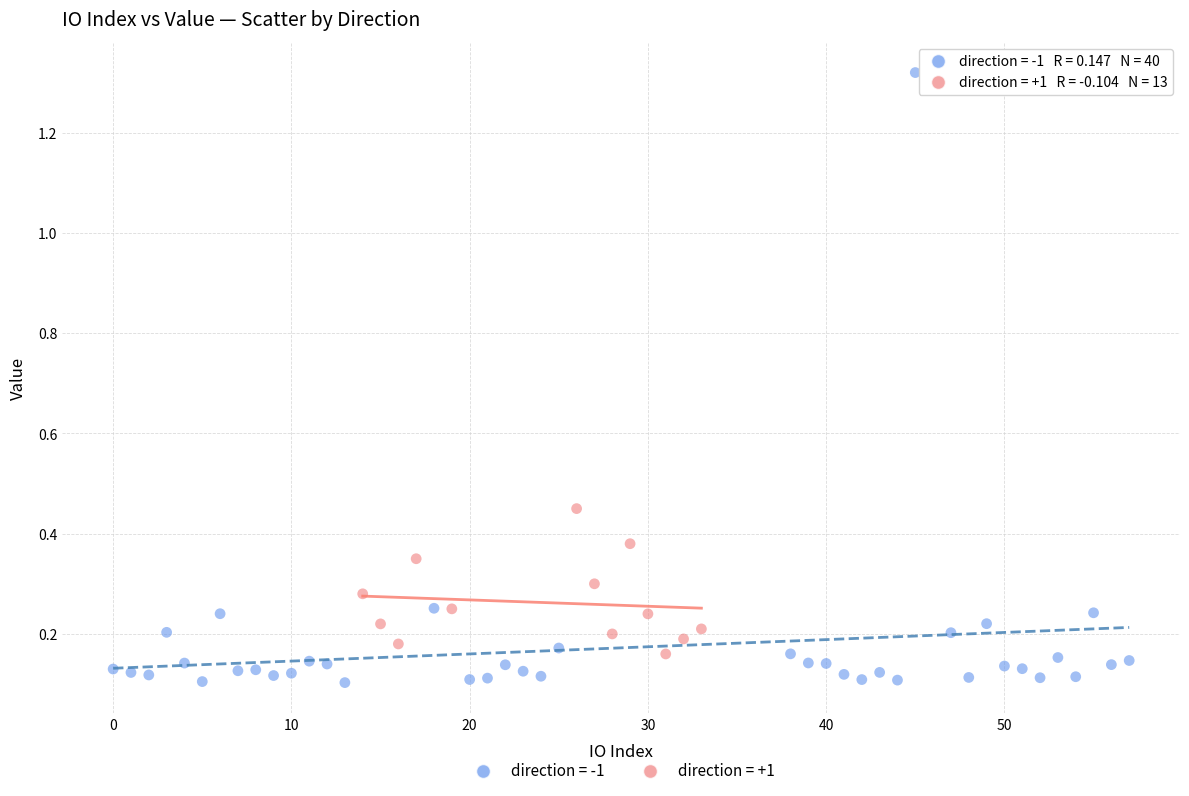

Which series contains the highest Y value?

direction = -1